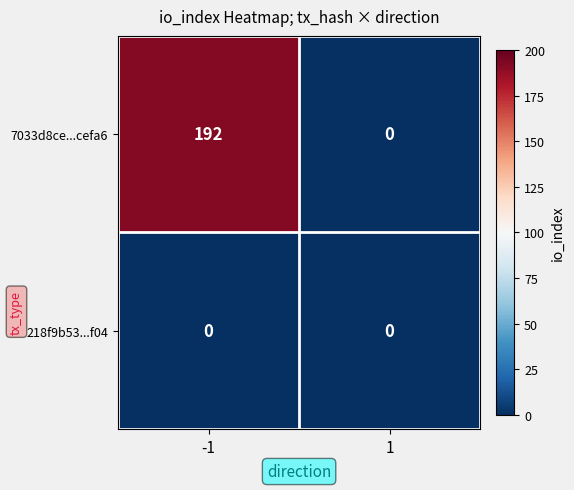

Which series changed the most between -1 and 1?

7033d8ce...cefa6